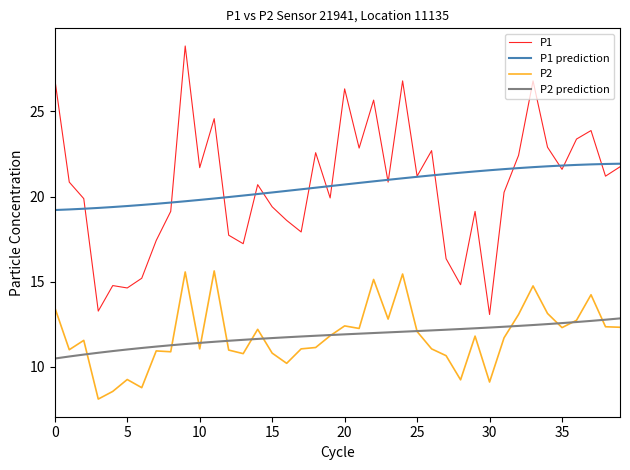

Which series has the largest range (max minus min)?

P1